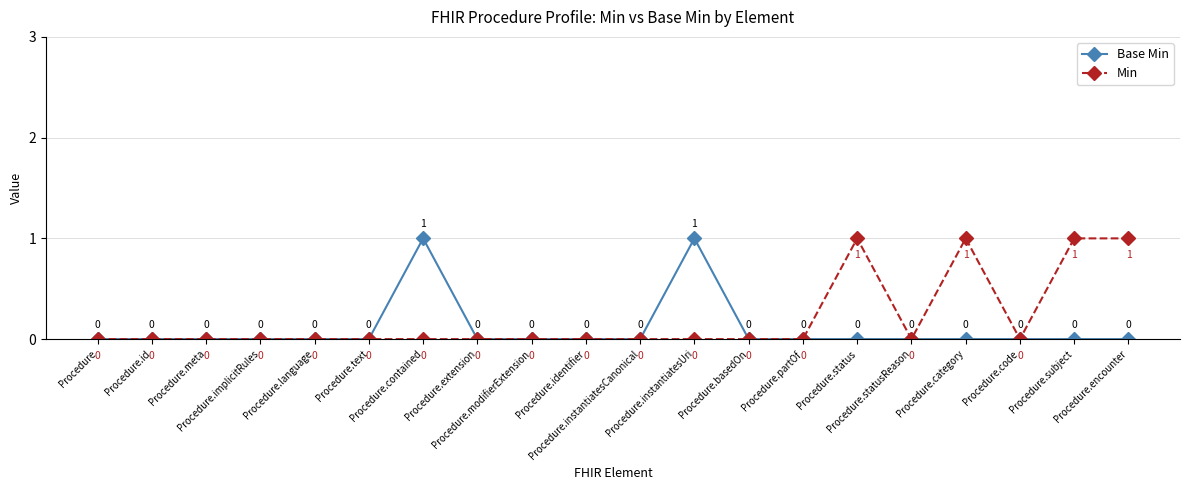

How many lines are shown in the chart?

2